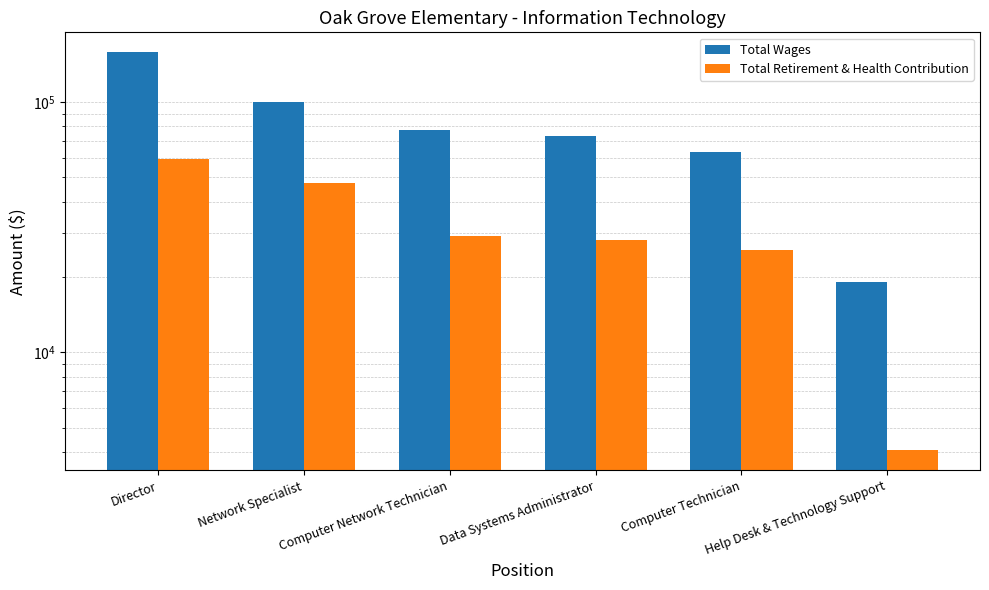

What is the minimum value for Total Retirement & Health Contribution?

4054